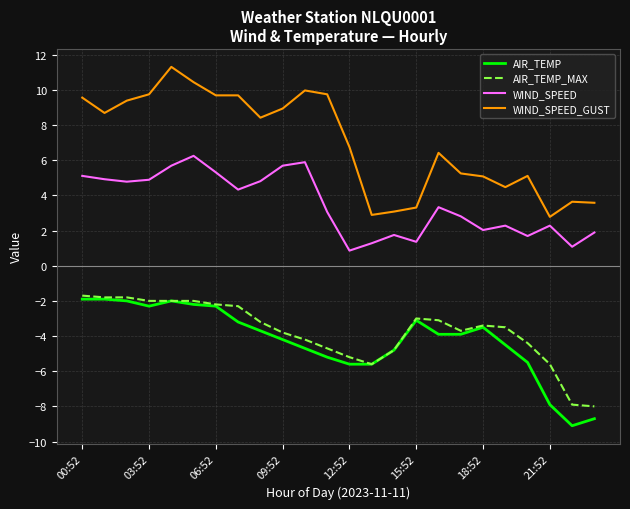

What is the greatest value displayed?

11.3